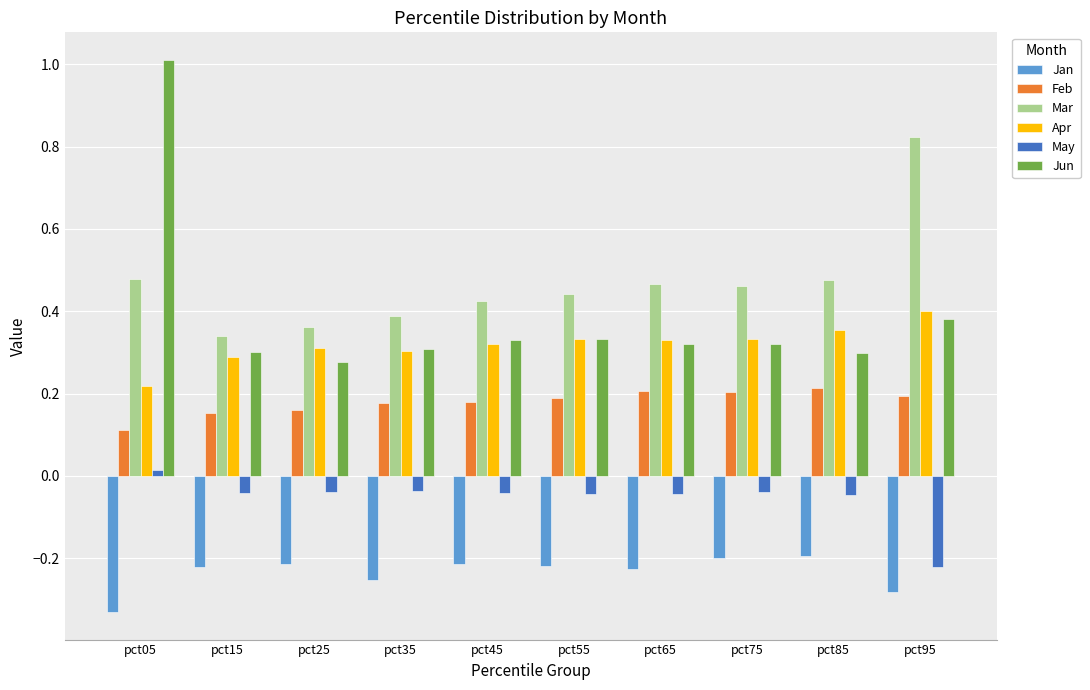

Is the value of May at pct25 greater than the value of Apr at pct35?

No